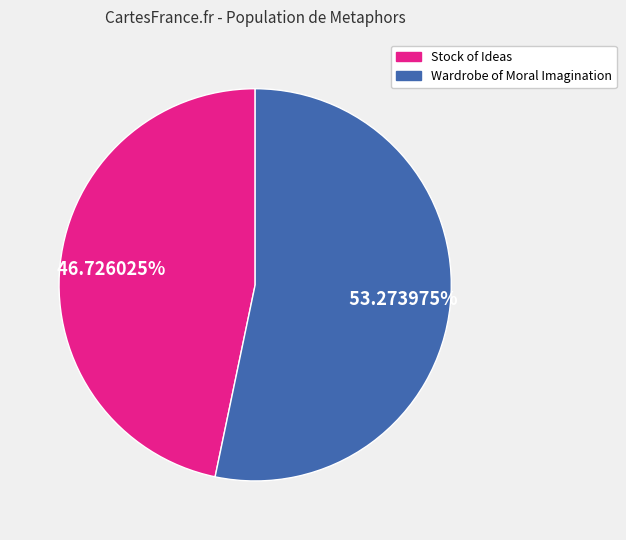

What percentage is the Stock of Ideas slice, to the nearest percent?

47%